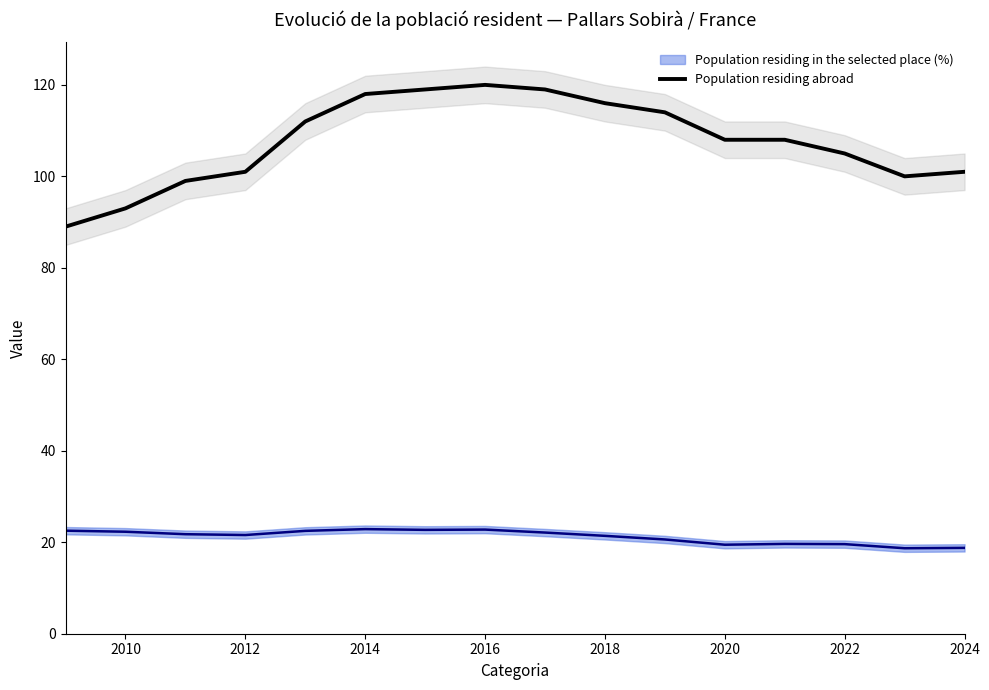

What is the minimum value for Population residing abroad?

89